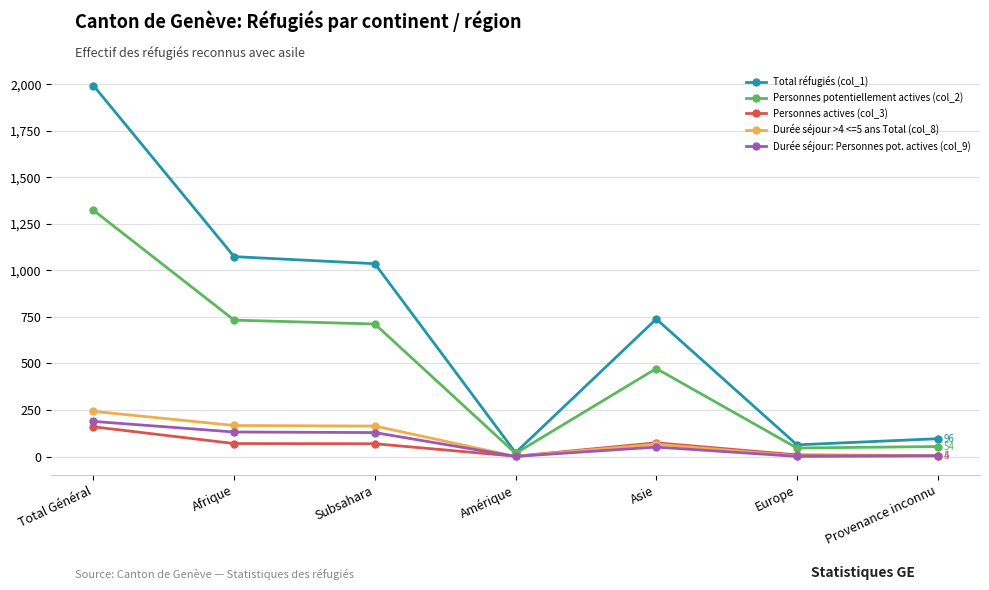

Between Afrique and Provenance inconnu, which series saw the biggest shift?

Total réfugiés (col_1)